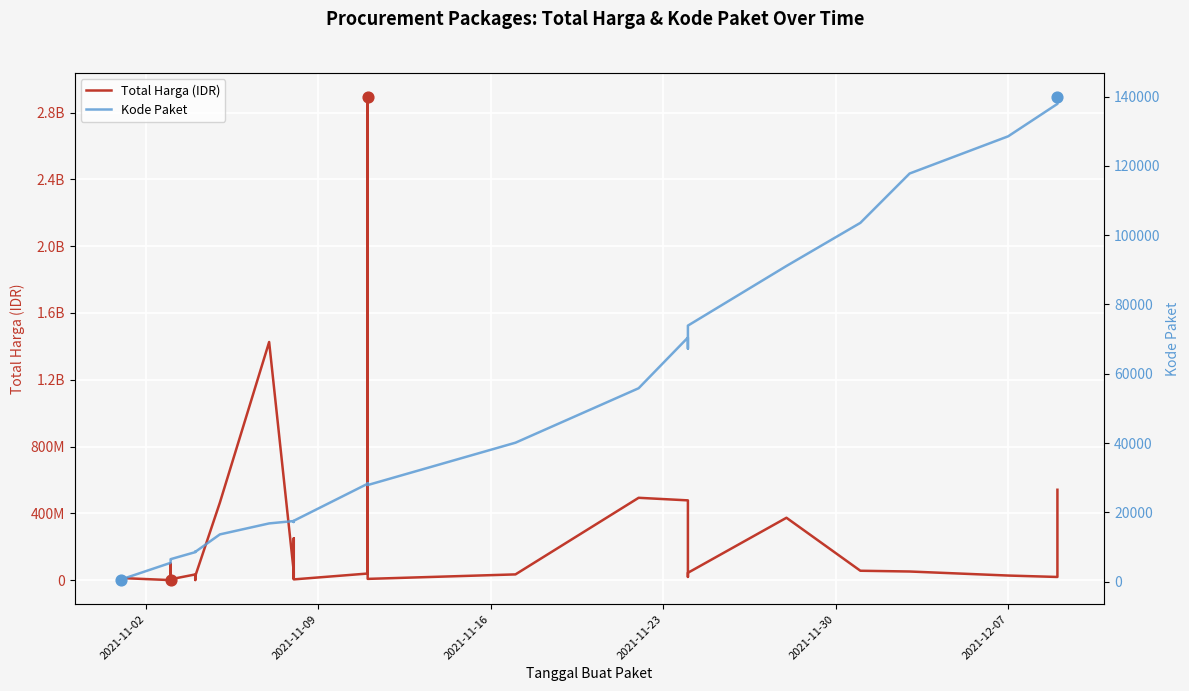

Which series has the widest spread of Y values?

Total Harga (IDR)